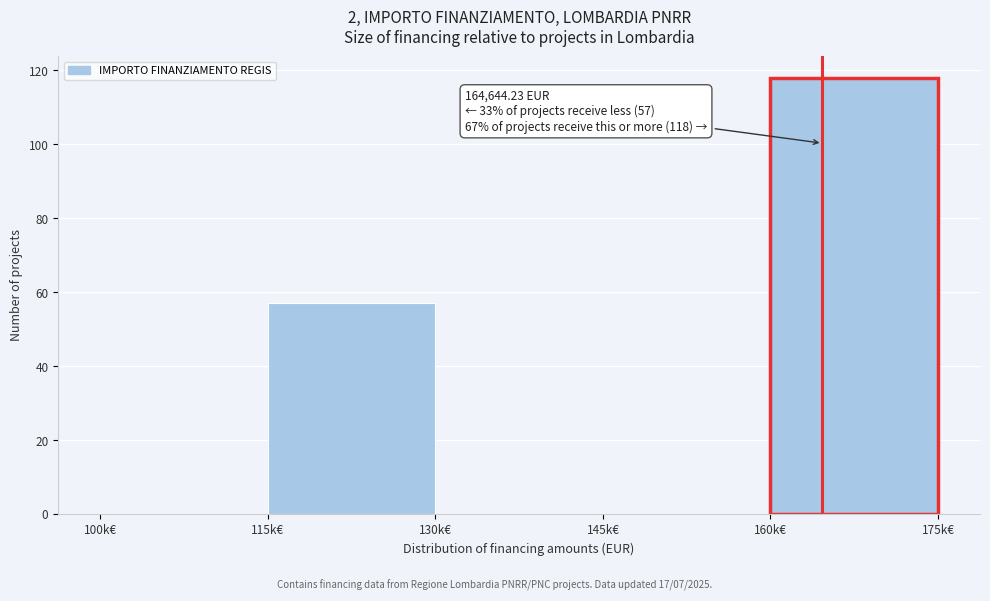

Reading left to right, what are all the values shown in this chart?

100k€=0	115k€=57	130k€=0	145k€=0	160k€=118